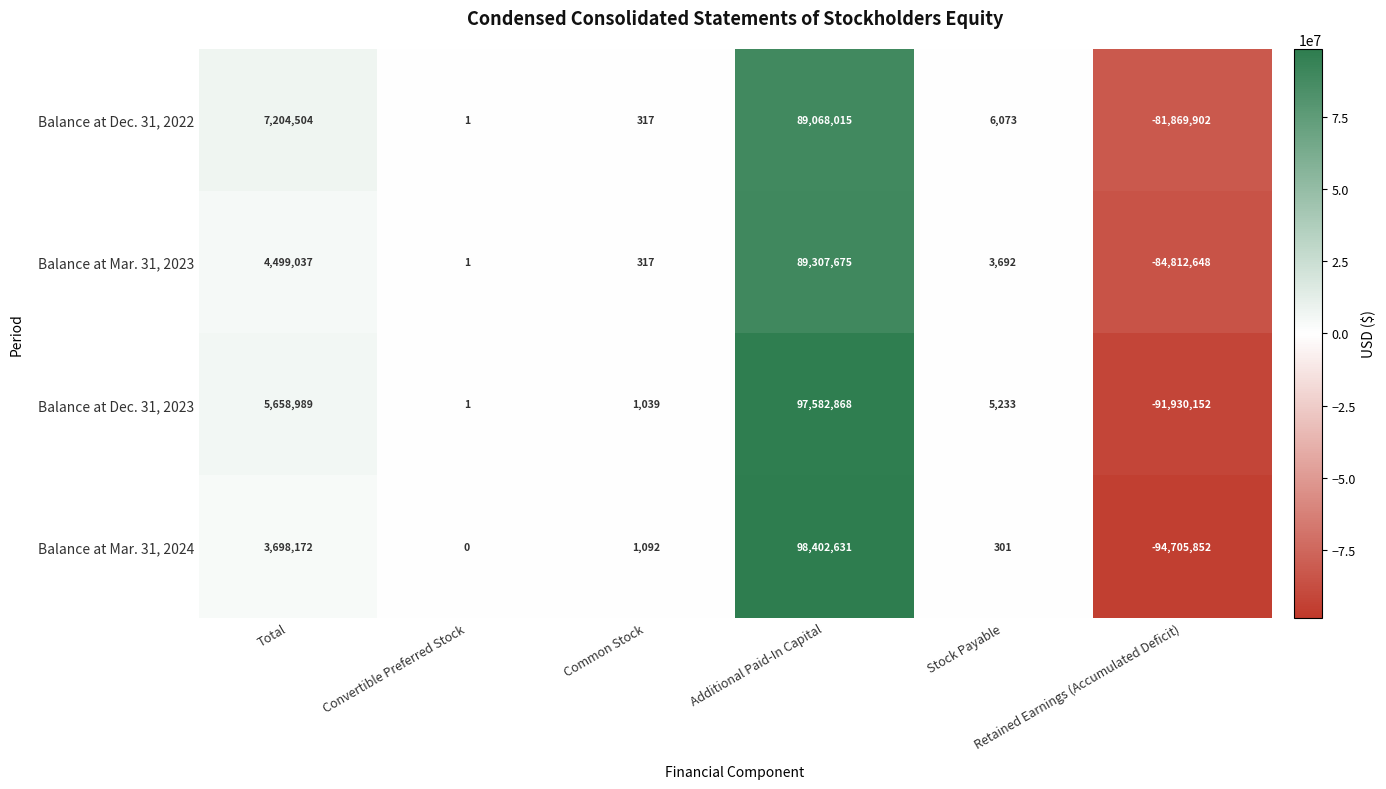

Rank the series by their average value, from highest to lowest.

Balance at Dec. 31, 2022, Balance at Dec. 31, 2023, Balance at Mar. 31, 2023, Balance at Mar. 31, 2024